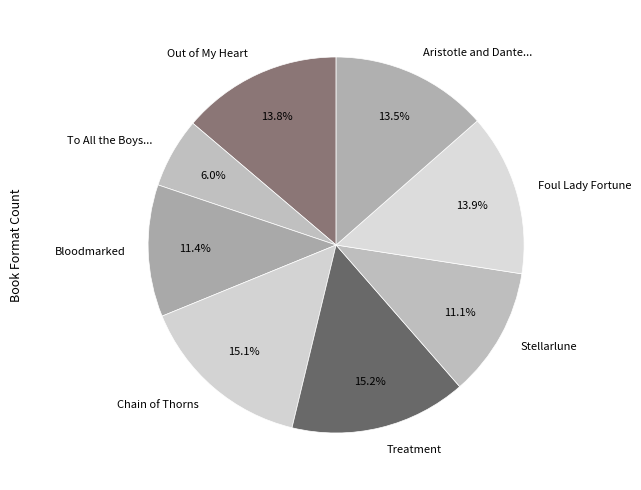

Does Foul Lady Fortune account for over 50% of the chart?

No